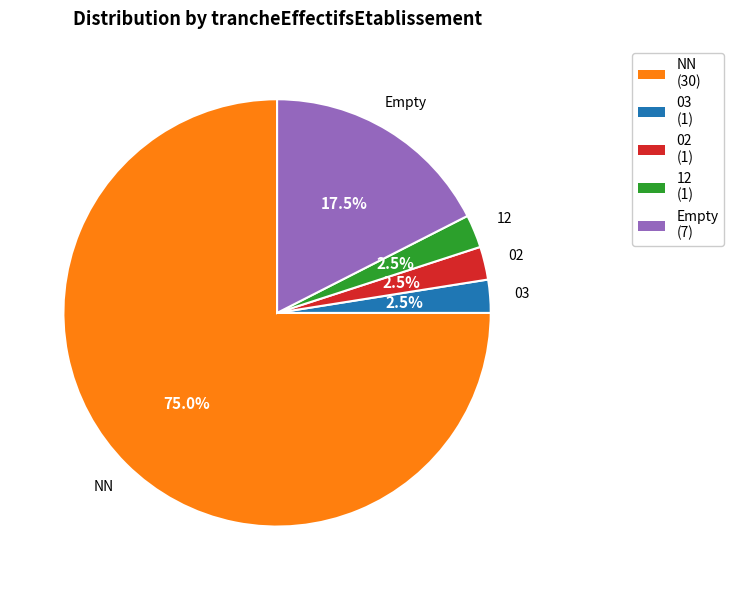

Is there any slice that represents more than half of the pie?

Yes